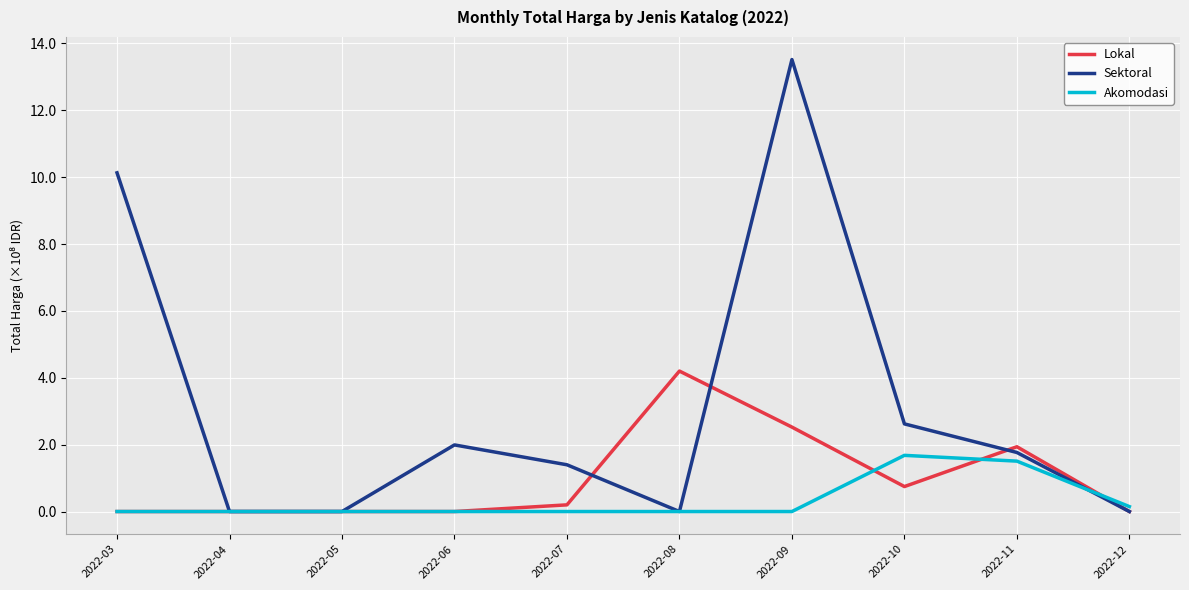

Which series has the largest total across all categories?

Sektoral